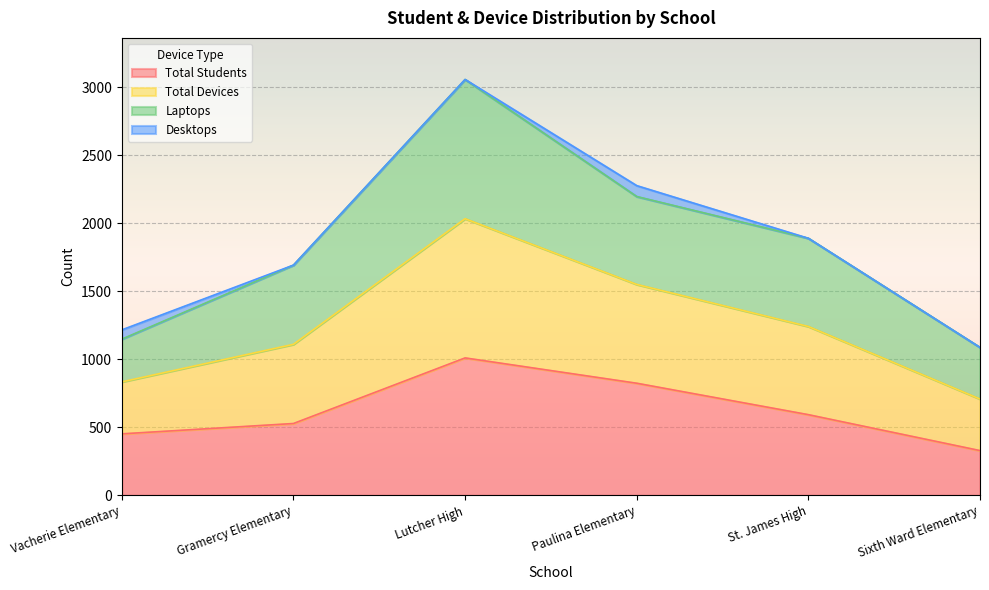

What is the label of the 1st point from the left?

Vacherie Elementary